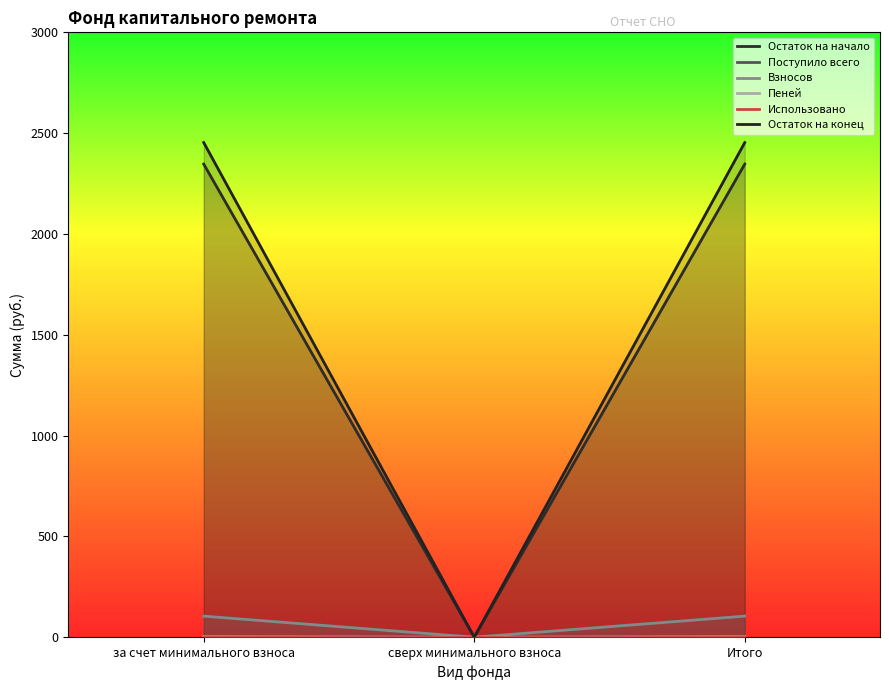

How many values in Поступило всего are above zero?

2